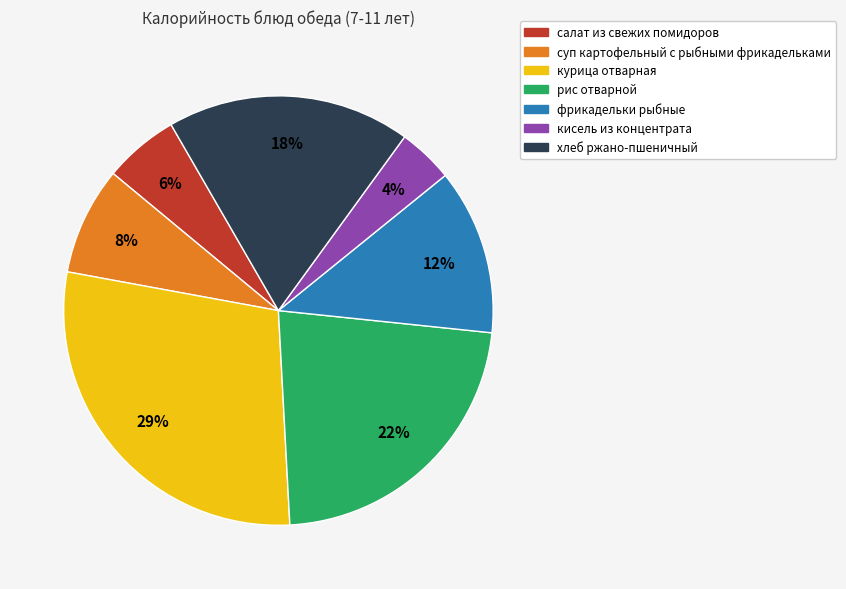

How many slices are in this pie chart?

7